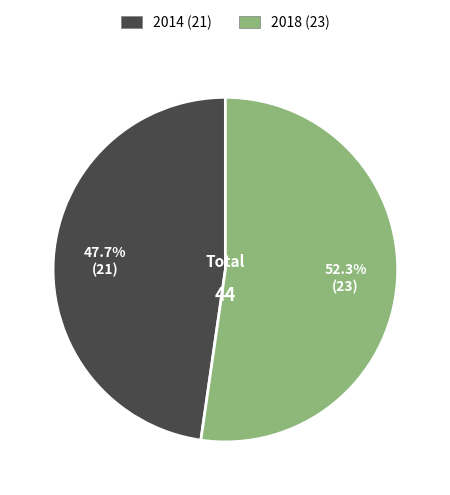

True or false: 2018 accounts for 60% of the total.

False